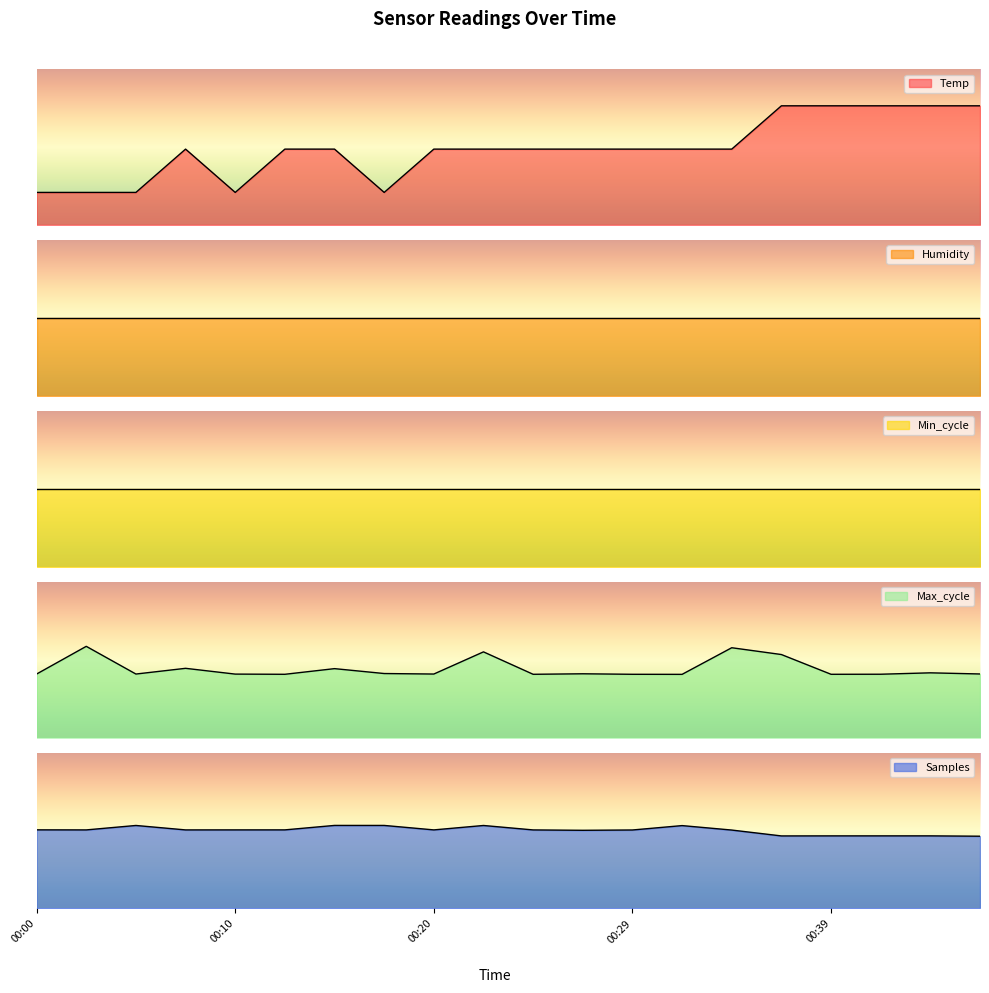

What is the value of the Samples point at the 14th from the left?

5071531.0